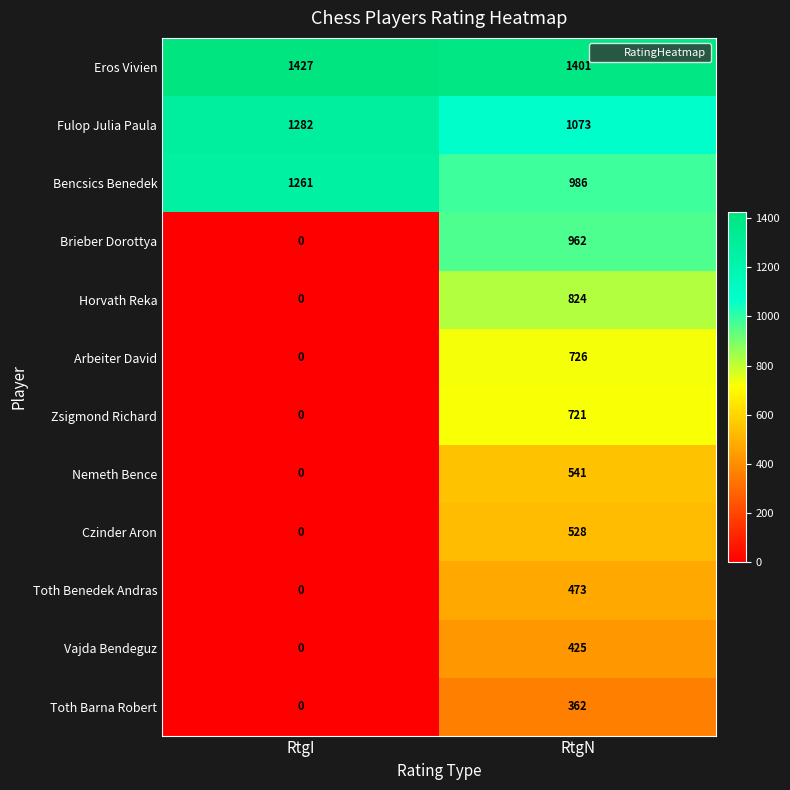

What is the difference between the highest and lowest values at RtgN?

1039